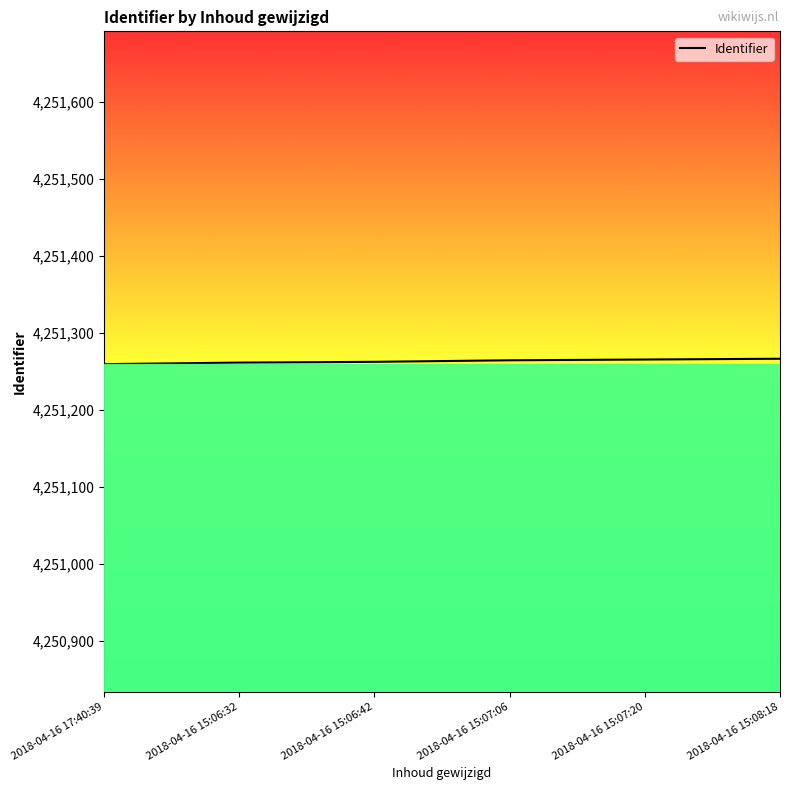

The value at 2018-04-16 17:40:39 is 4251259. True or false?

True